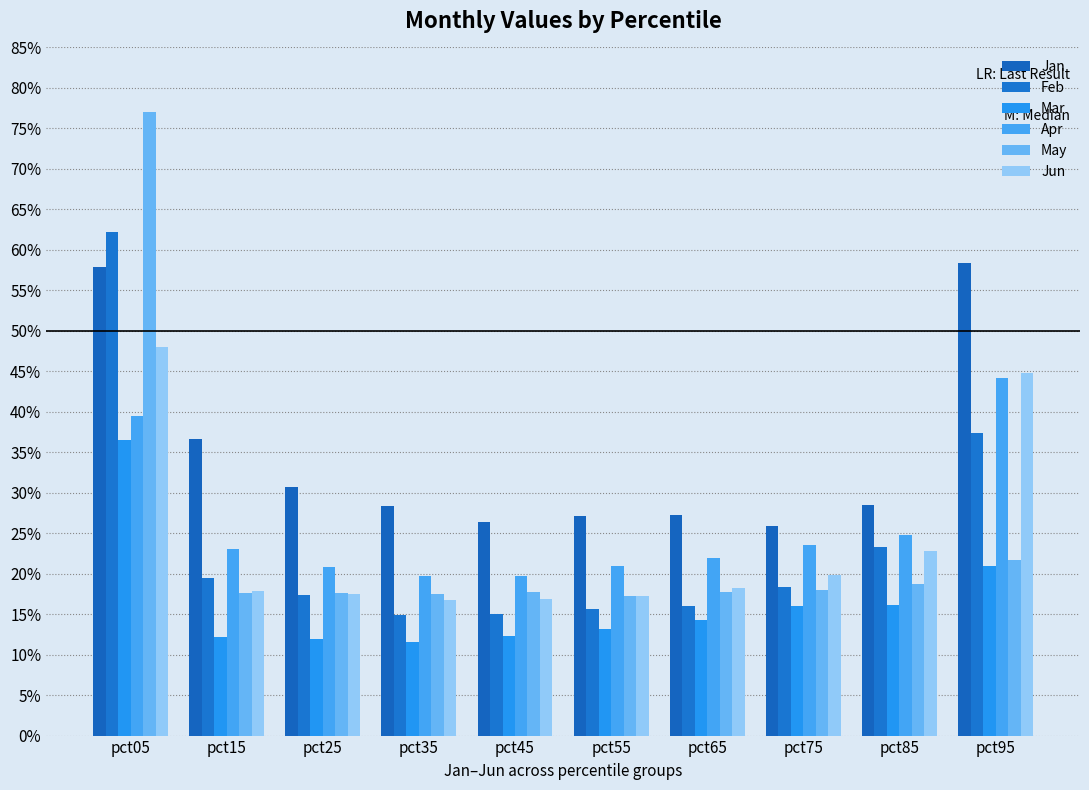

Between pct05 and pct85, which is larger?

pct05